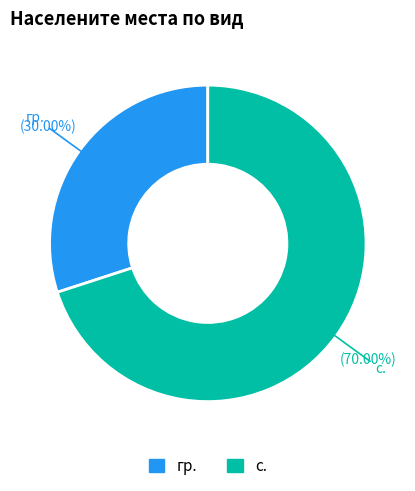

To the nearest percent, what is the difference between the largest and smallest slice percentages?

40%